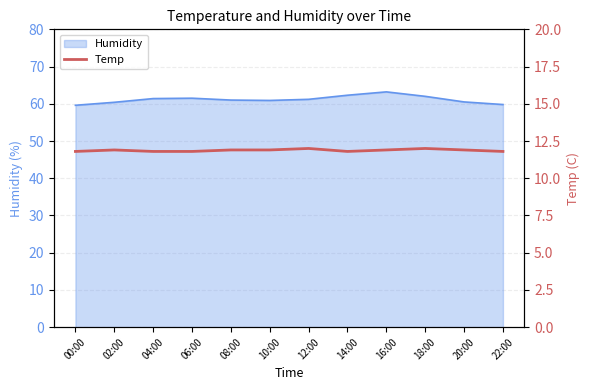

True or false: Humidity has a value of 60.5 at 20:00.

True